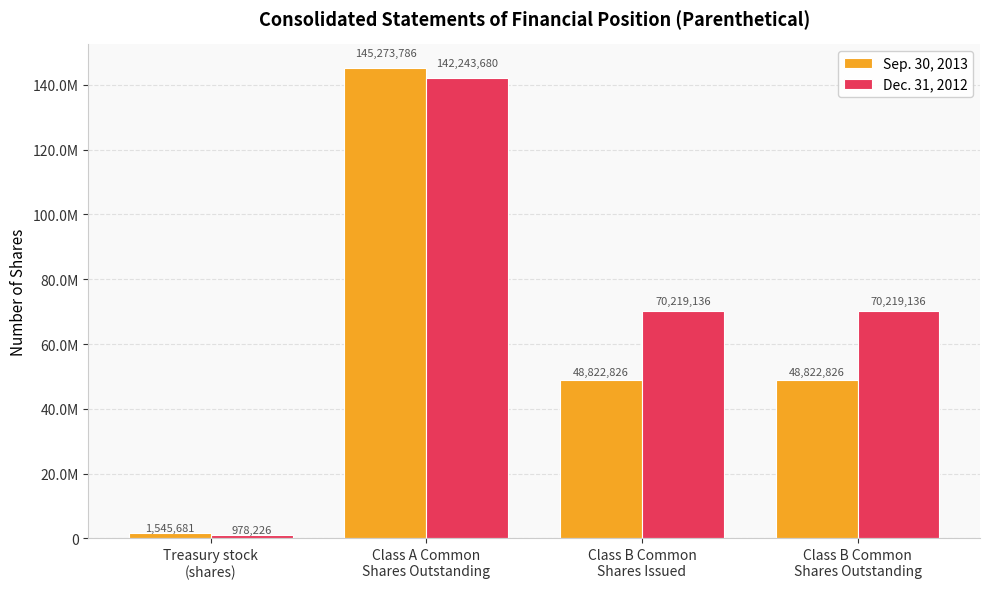

Which series has the widest spread of values?

Sep. 30, 2013